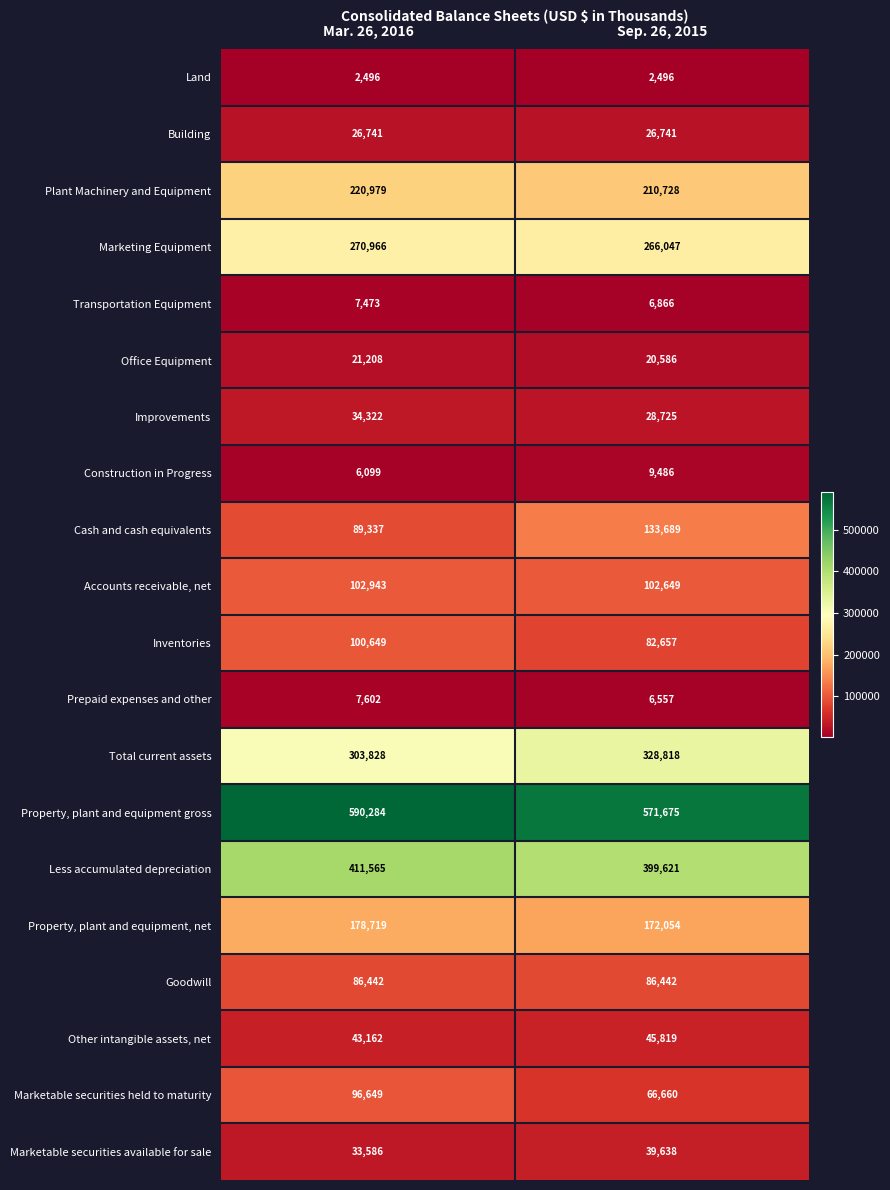

How many values in the Less accumulated depreciation series are below 411565?

1